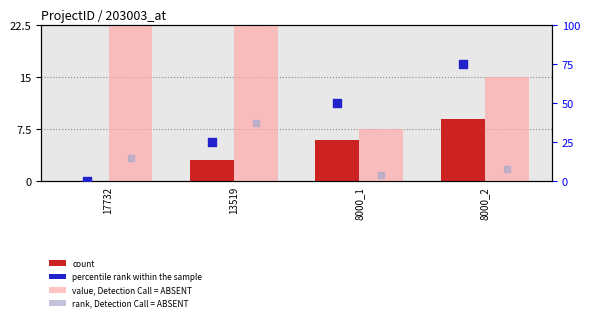

At which category is the sum across all series the highest?

8000_2